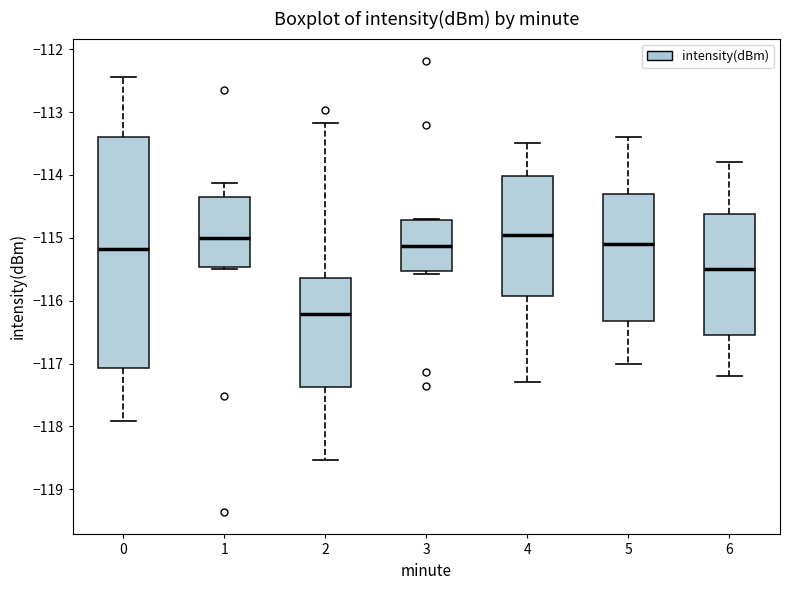

Where does the lower whisker of the box at x = 5 end on the y-axis? The values are not printed on the chart, so give them approximately, as read against the axis.

-117.0